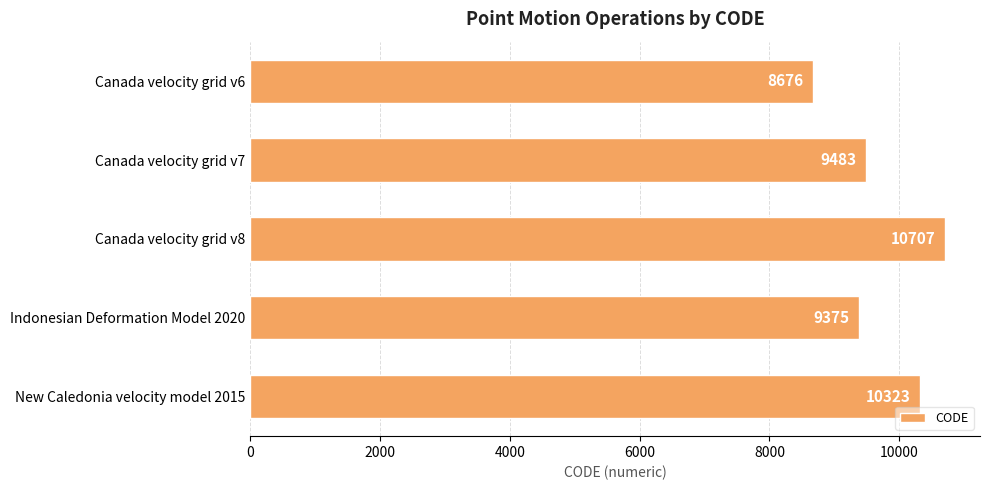

True or false: the data shows 9375 at Indonesian Deformation Model 2020.

True